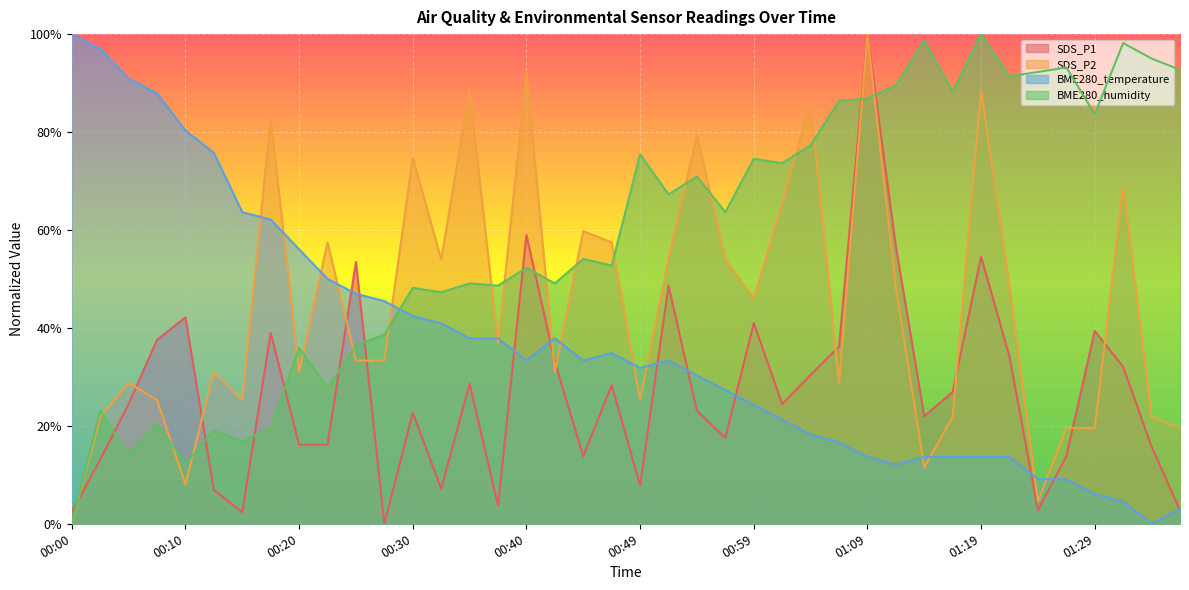

Does the chart display data point markers on the line(s)?

No